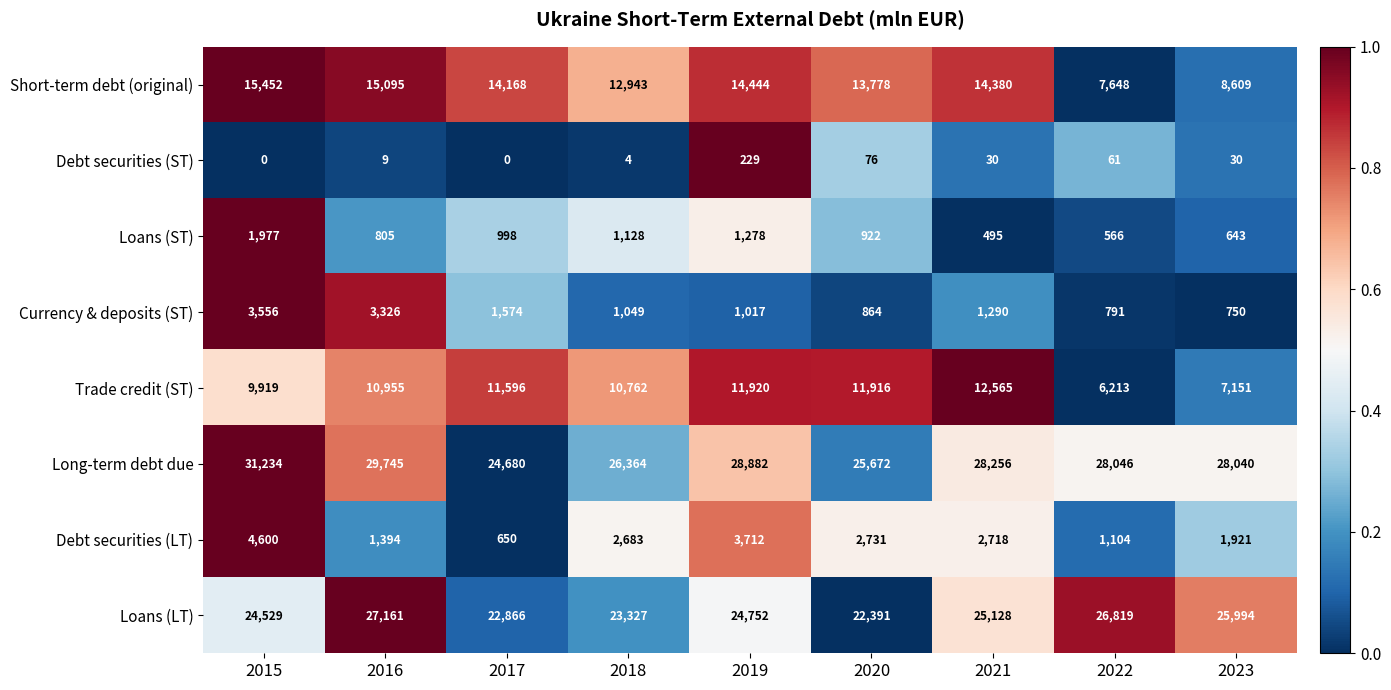

Count the number of categories in the chart.

9